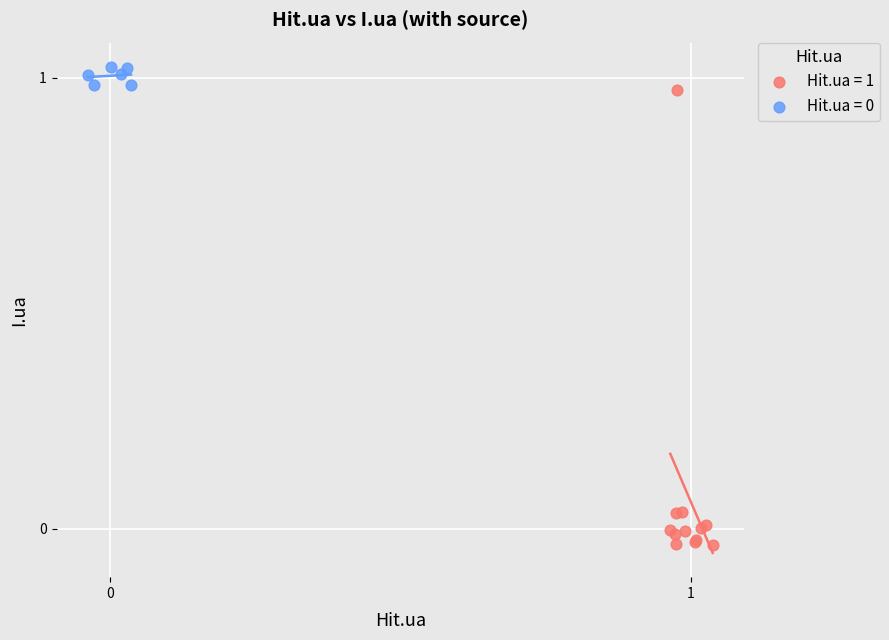

Which series reaches the minimum Y coordinate?

Hit.ua = 1